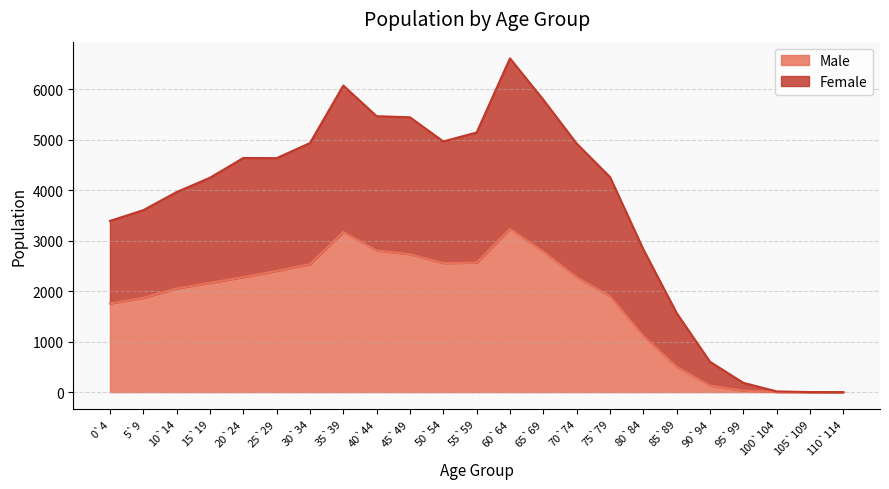

Rank the series by their maximum value, from lowest to highest.

Male, Female